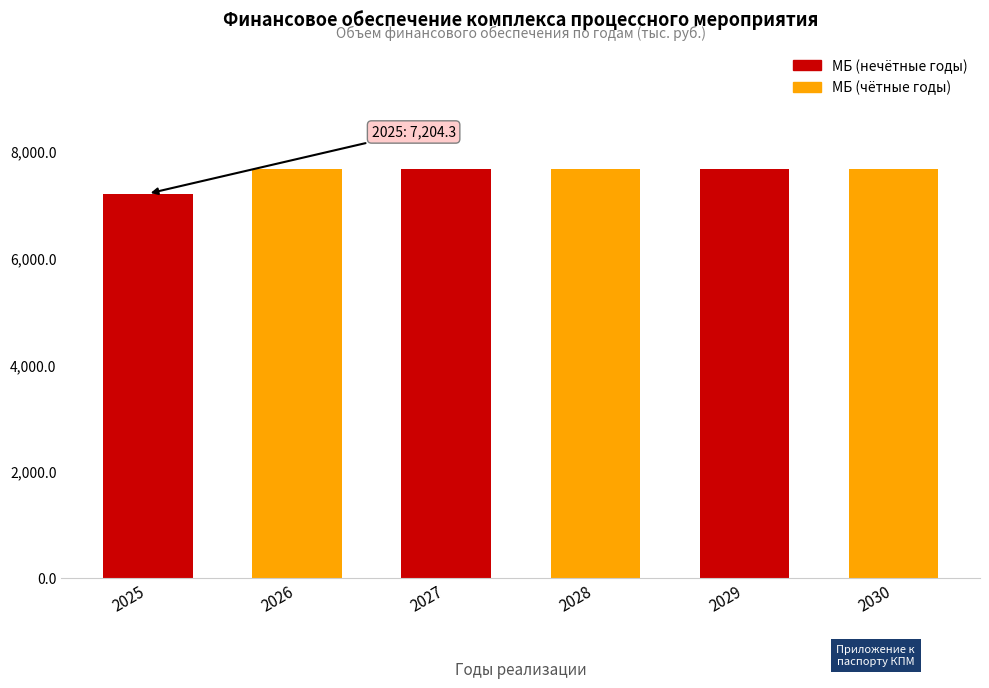

What is the ratio of the value at 2028 to the value at 2026?

1.0